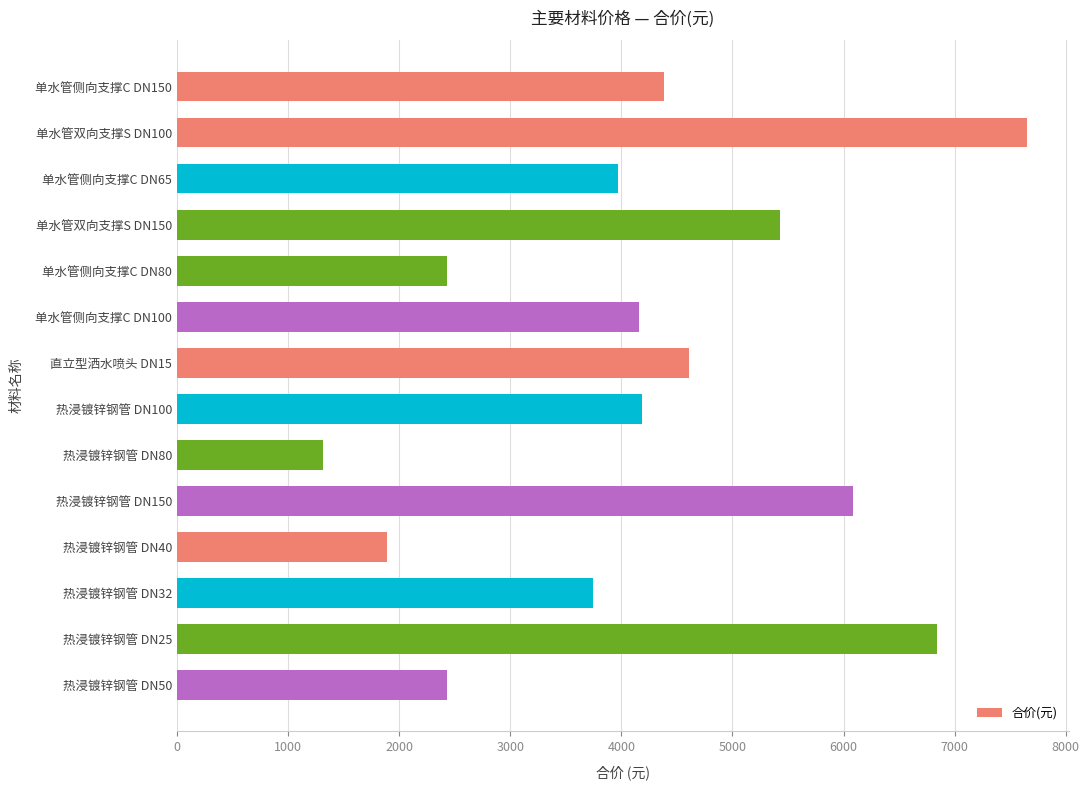

What is the label of the 1st bar from the bottom?

热浸镀锌钢管 DN50